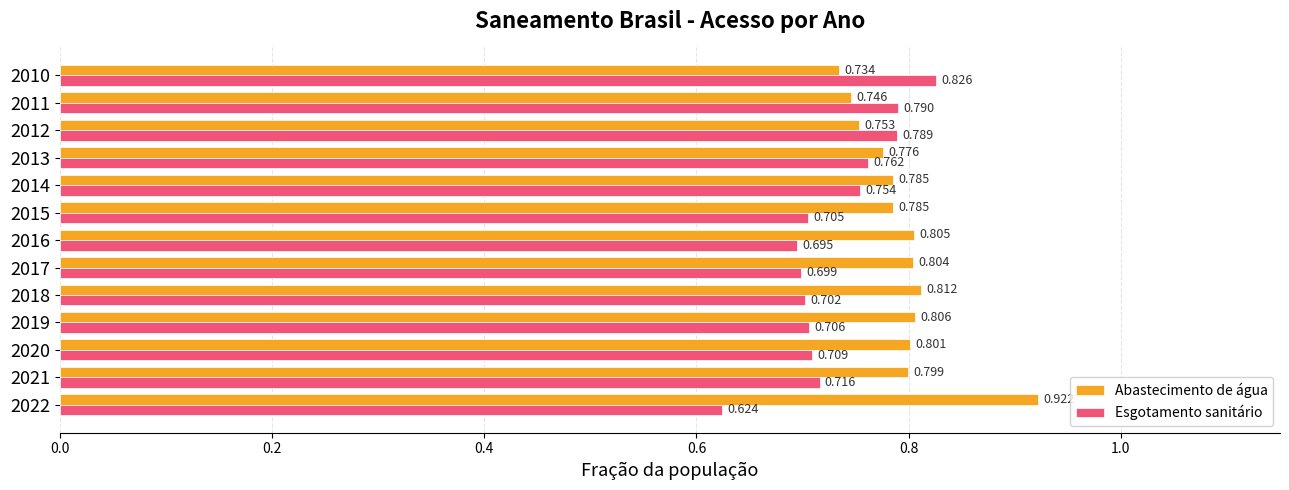

What is the difference between the maximum and second lowest values in the Esgotamento sanitário series?

0.1